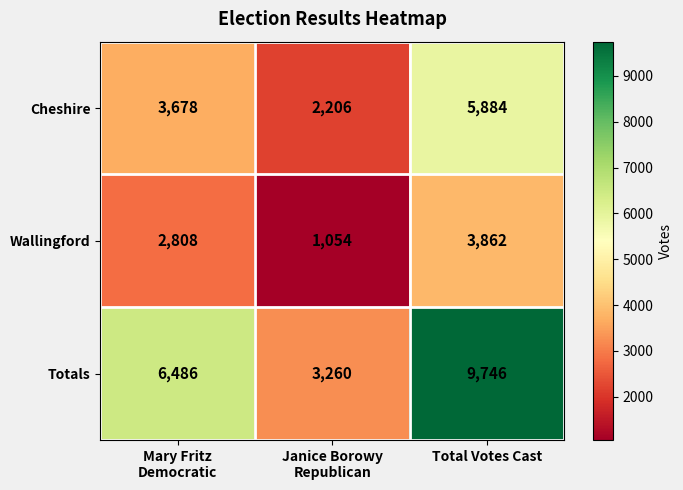

At which category does the chart reach its minimum across all series?

Janice Borowy
Republican